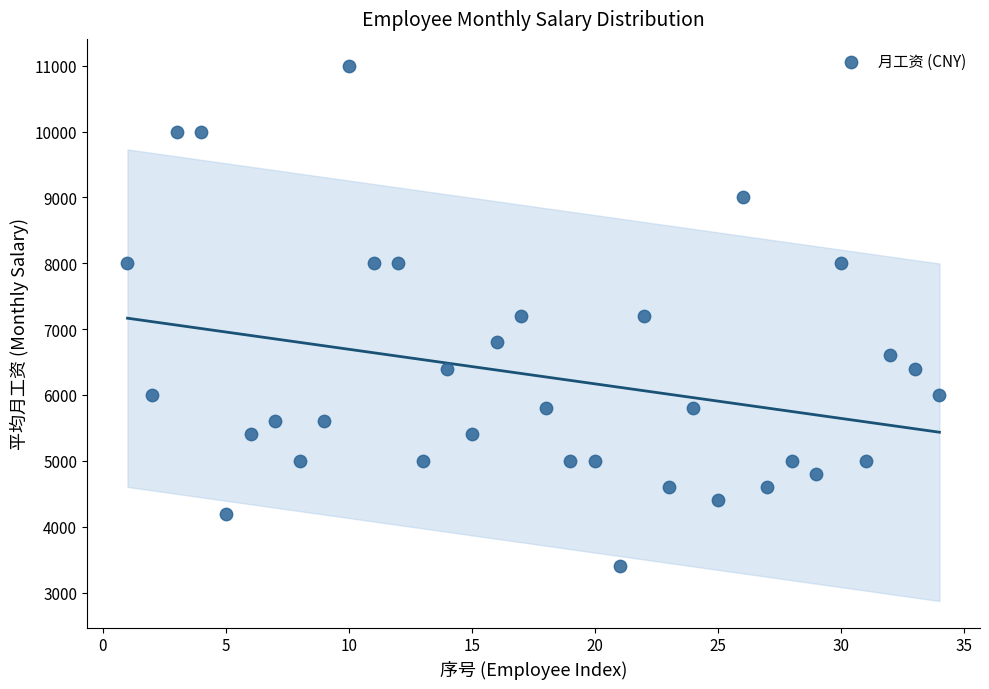

What is the range of X values (max minus min)?

33